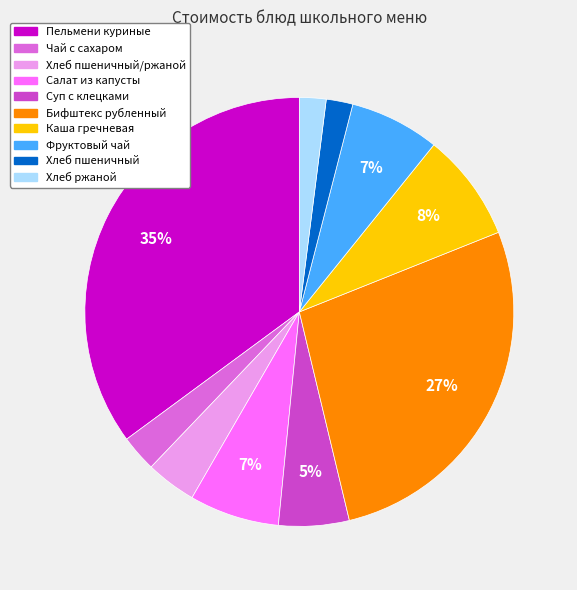

To the nearest percent, what is the average slice percentage?

10%